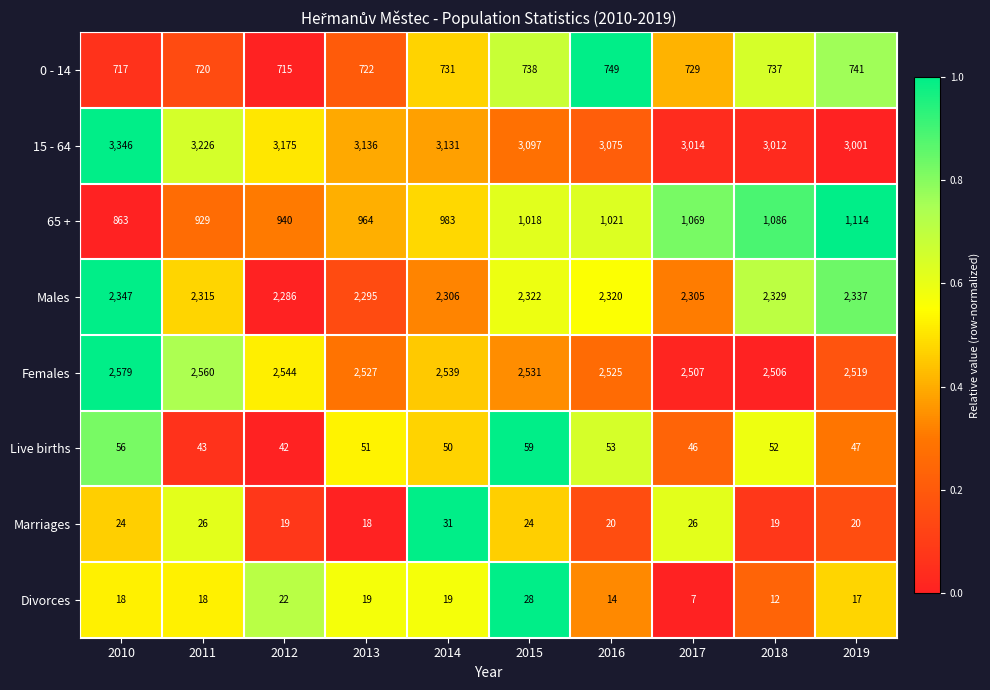

Where does the Females series first go above 2531?

2010